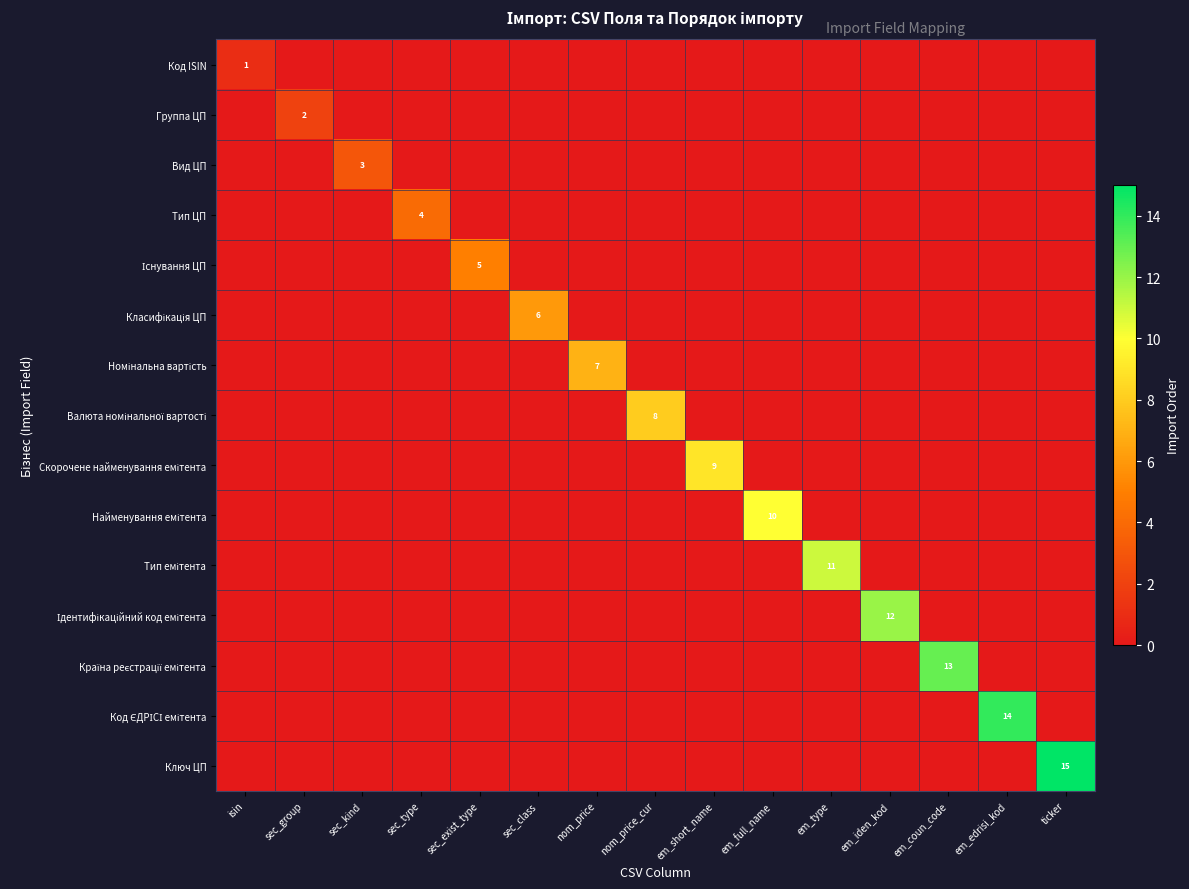

The Тип ЦП series shows 6 at sec_type. True or false?

False